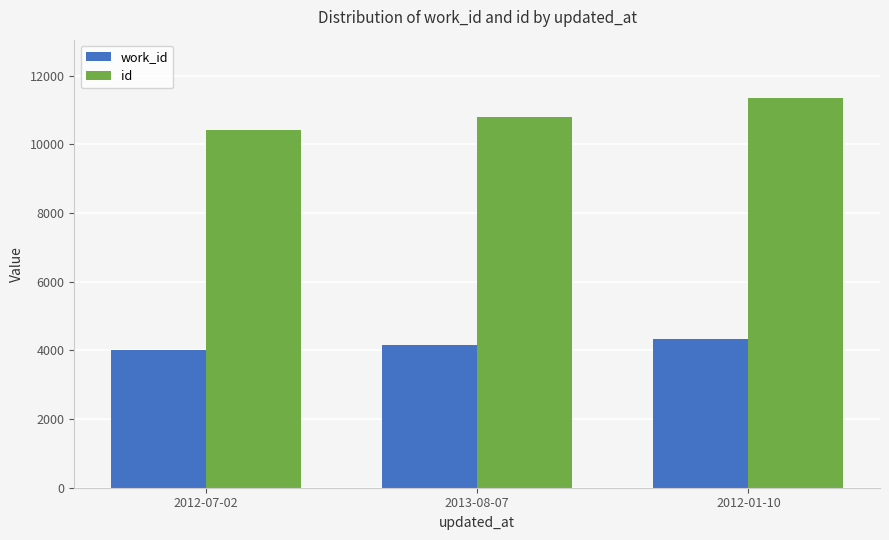

What is the sum of all id values?

32552